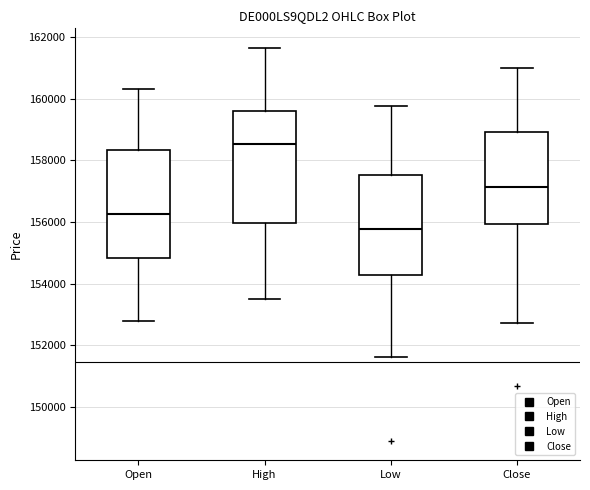

Where is the upper edge of the box for Low on the y-axis? The values are not printed on the chart, so give them approximately, as read against the axis.

157600